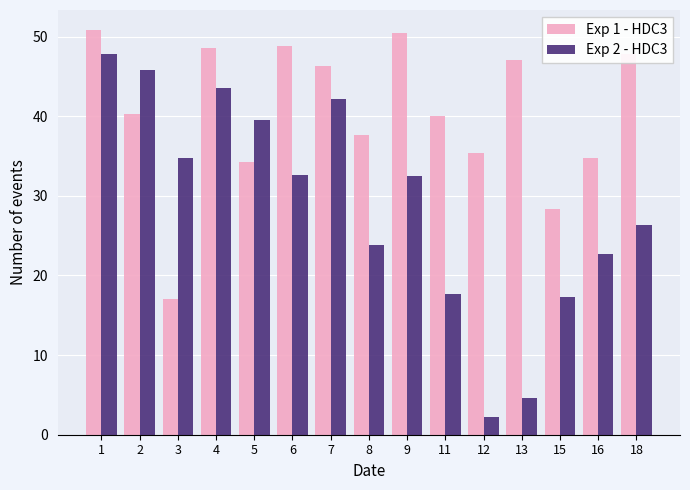

What is the approximate value of Exp 2 - HDC3 at 9?

32.5